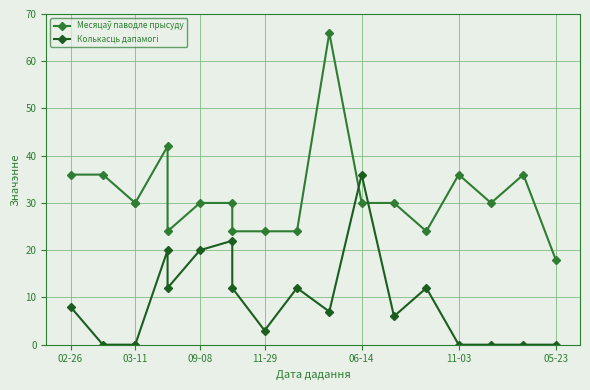

Does the chart display data point markers on the line(s)?

Yes